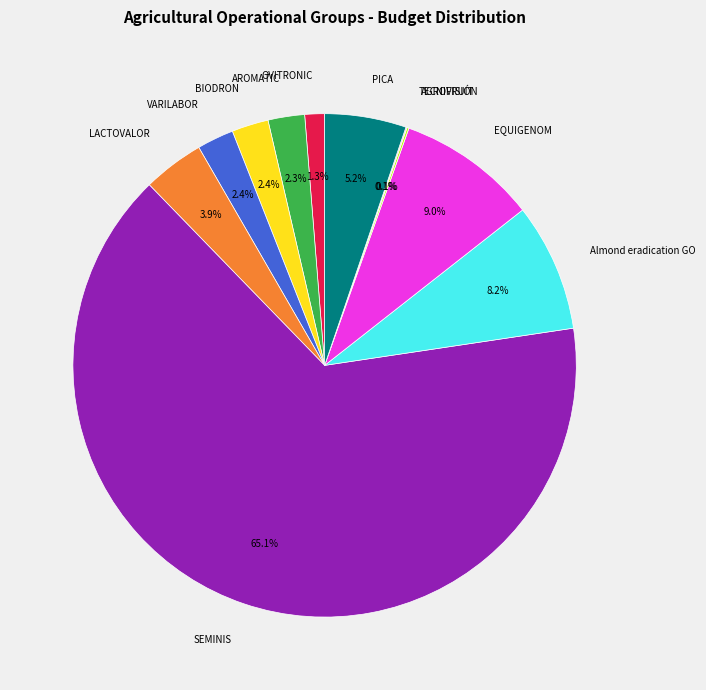

True or false: LACTOVALOR accounts for 4% of the total.

True